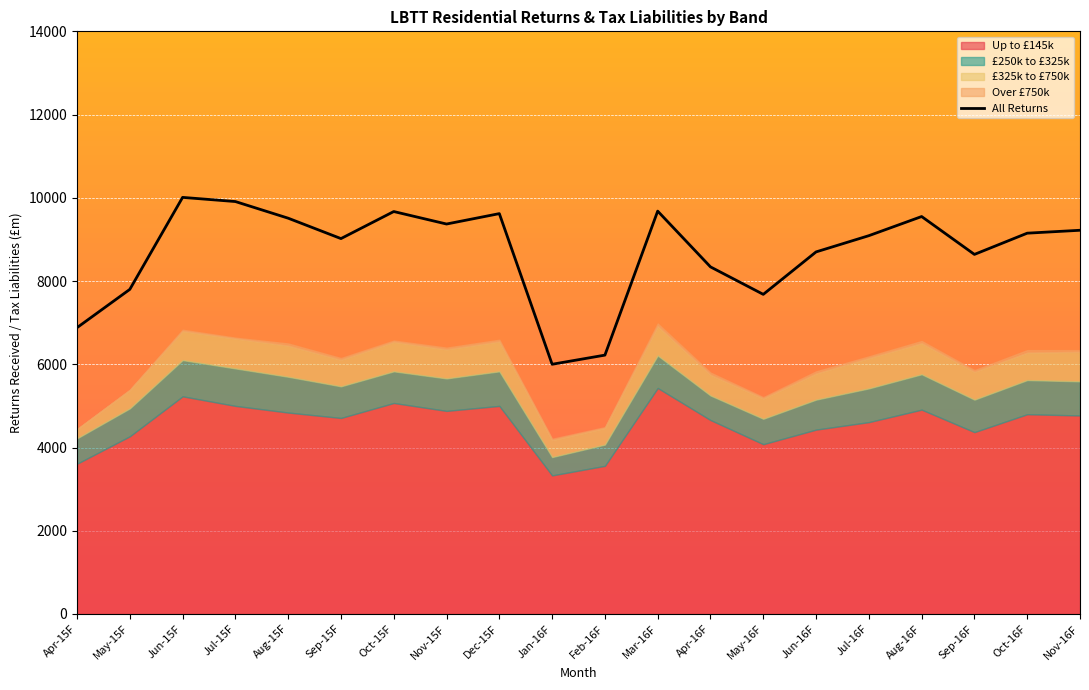

True or false: the data shows 9910 at Jul-15F.

True